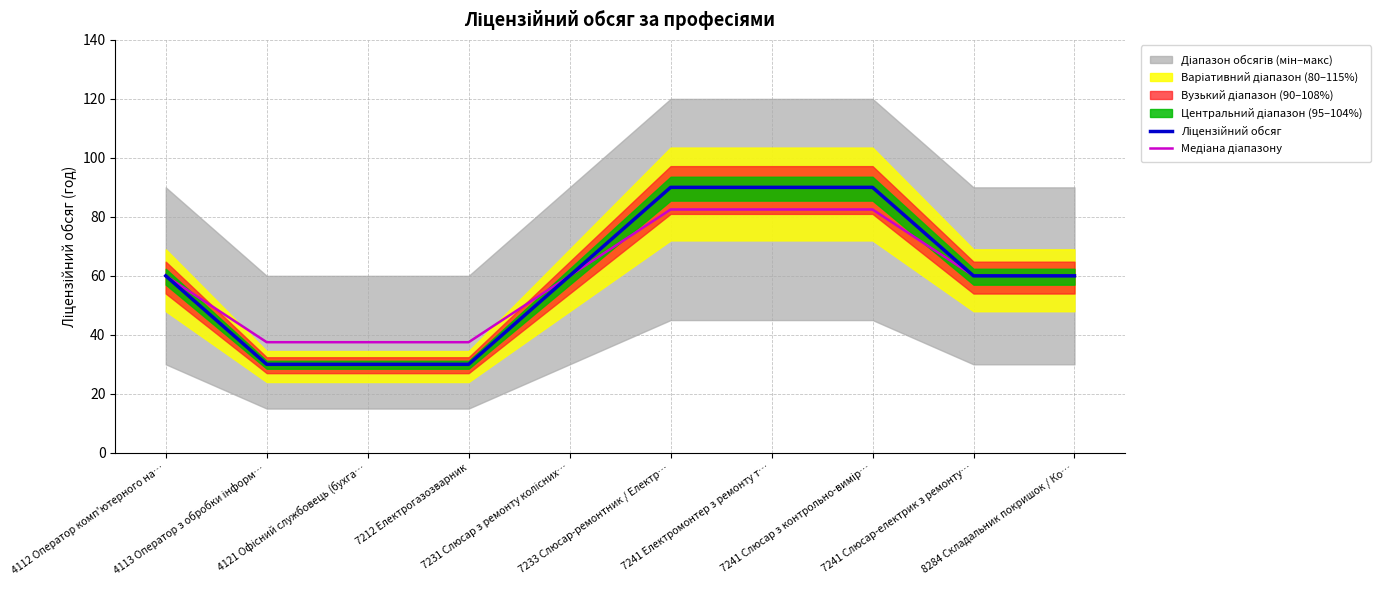

Which series has the widest spread of values?

Ліцензійний обсяг